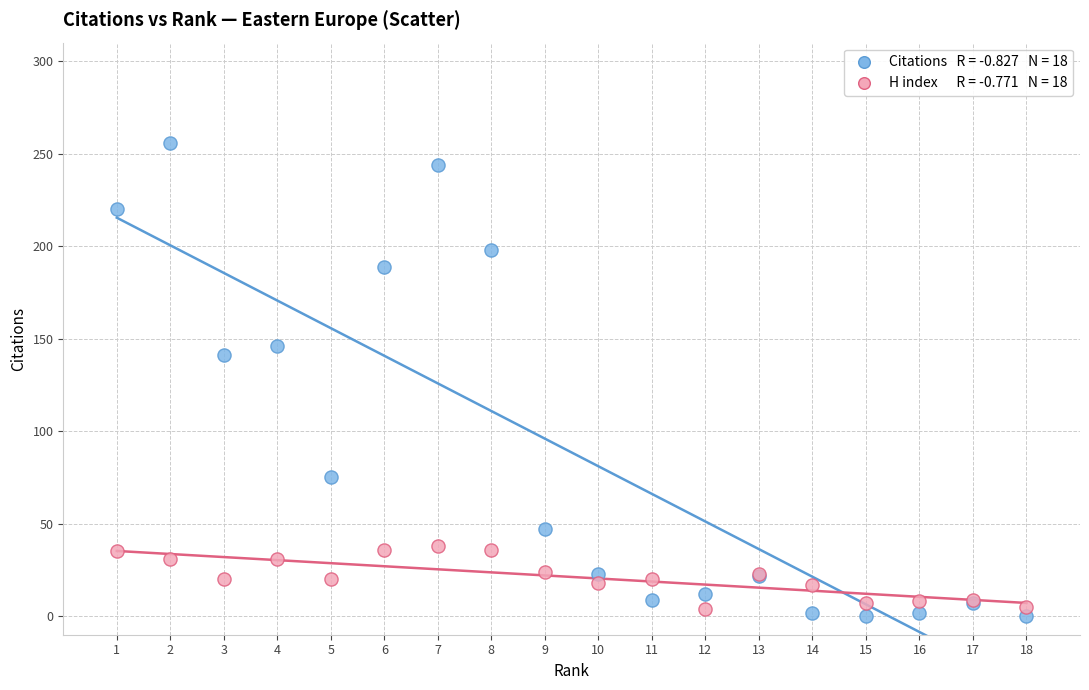

Across all series, what Y value is closest to 128?

141